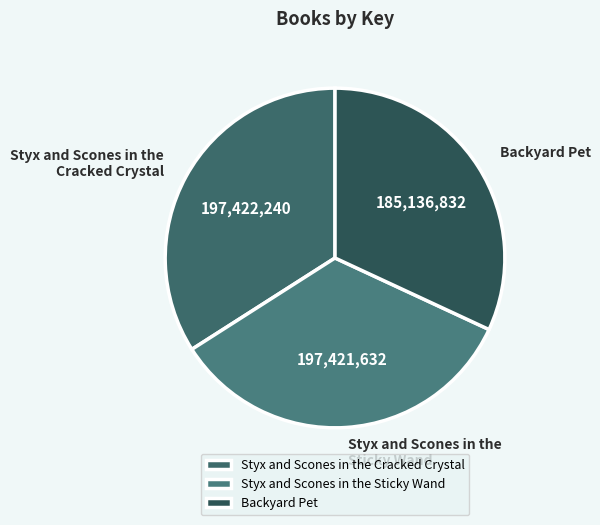

Which slice is the smallest?

Backyard Pet